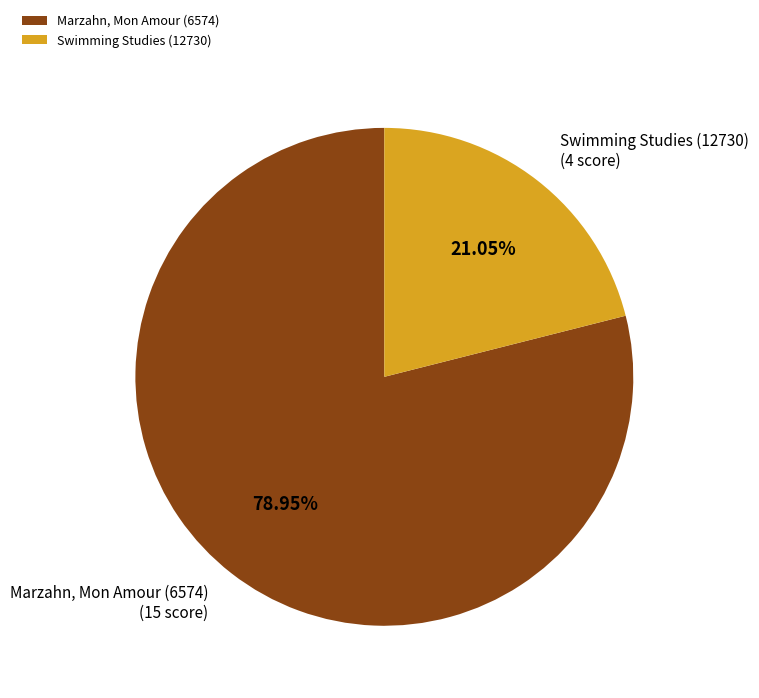

Approximately how many times larger is the value at Swimming Studies (12730) compared to Marzahn, Mon Amour (6574)?

0.3